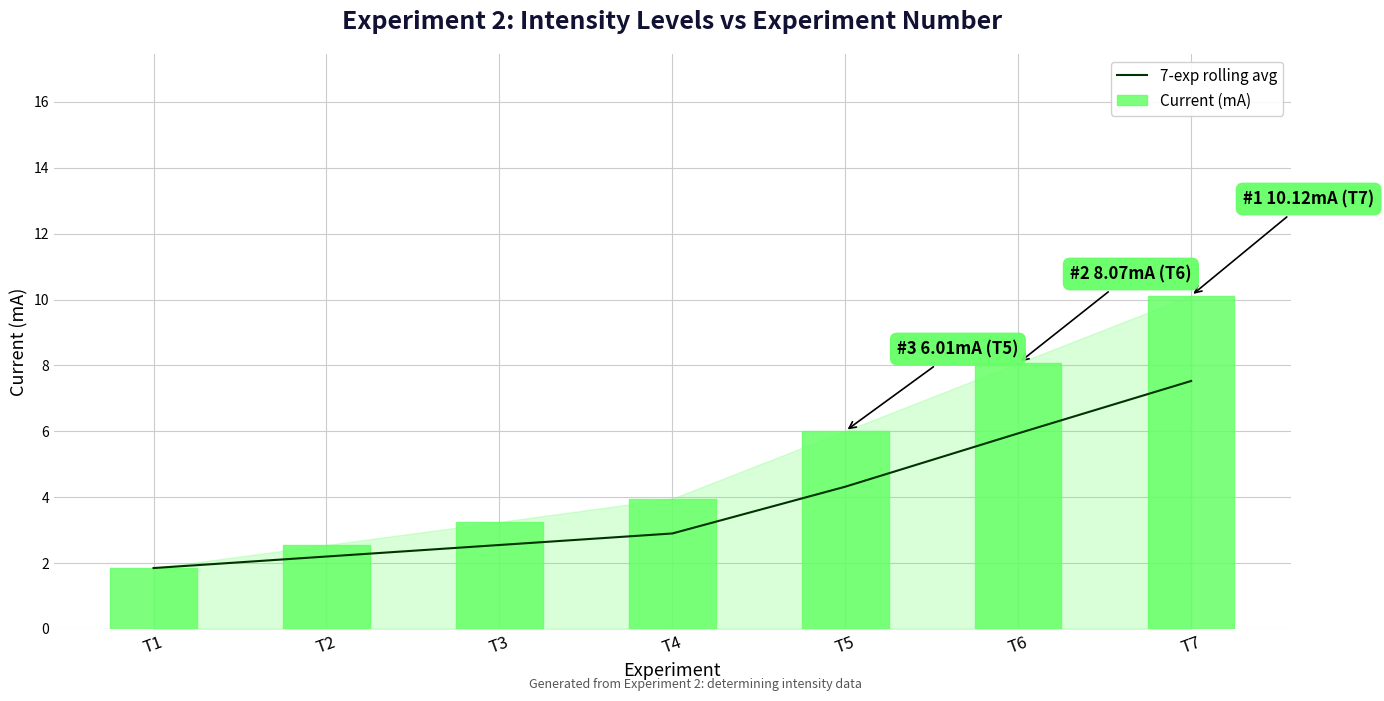

Which has a higher value, T2 or T7?

T7